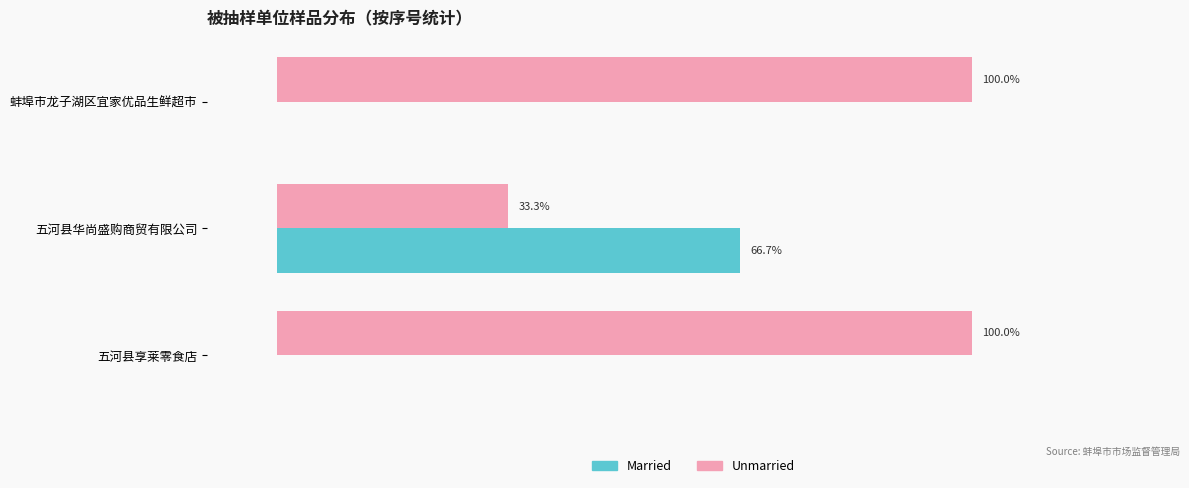

Which series has the largest total across all categories?

Unmarried